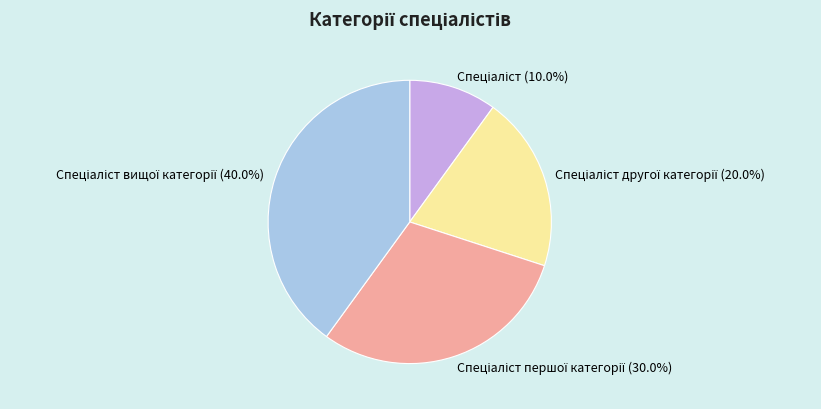

Is there a majority slice in this chart?

No